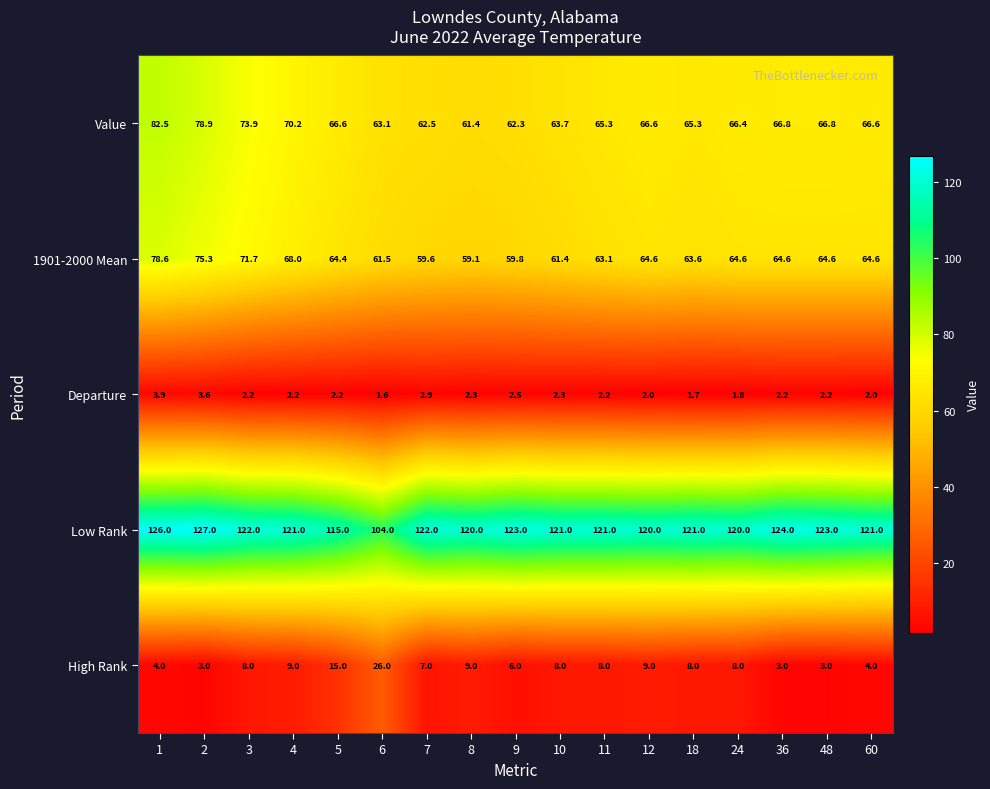

Between 12 and 36, which series saw the biggest shift?

High Rank